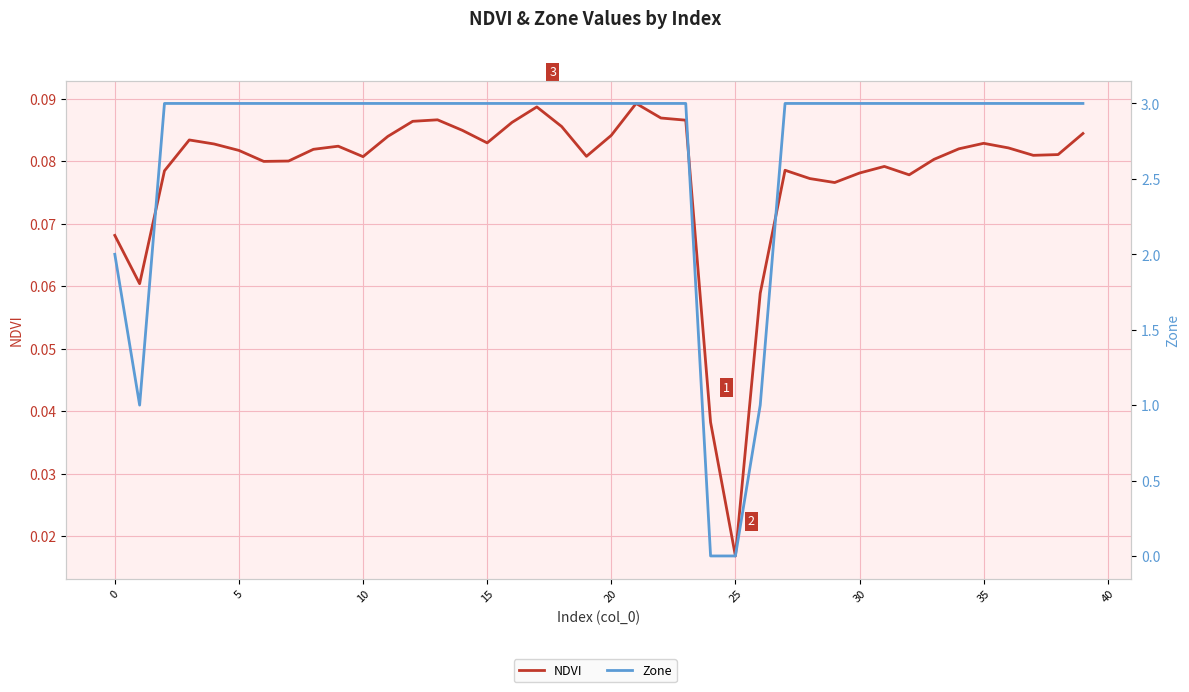

Between 31 and 16, which is larger?

16